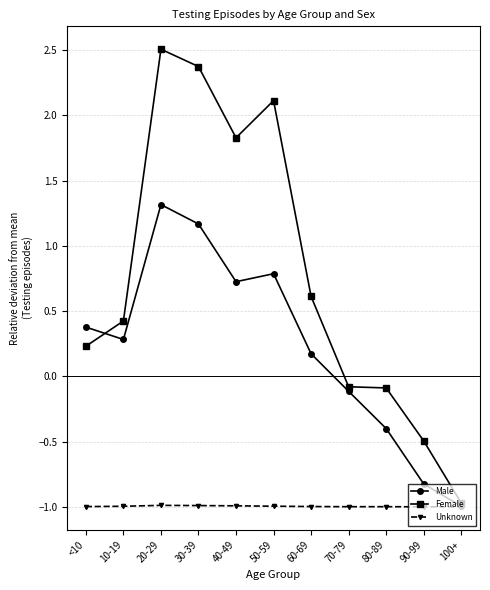

How many lines are shown in the chart?

3